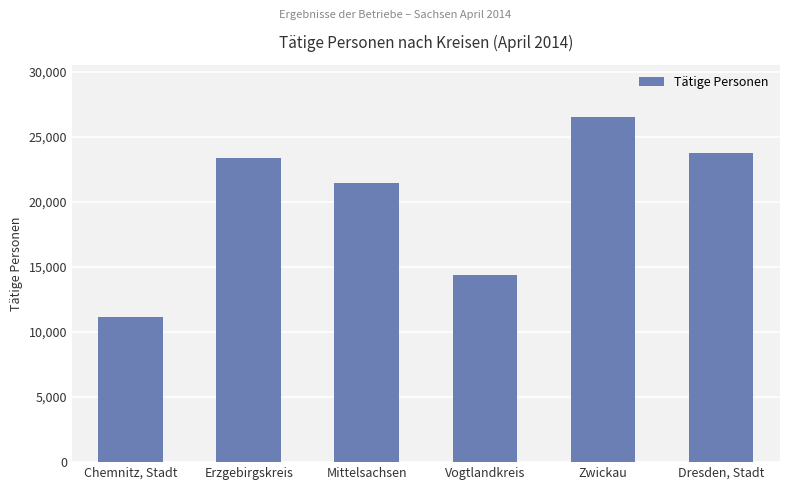

The value at Mittelsachsen is 21450. True or false?

True